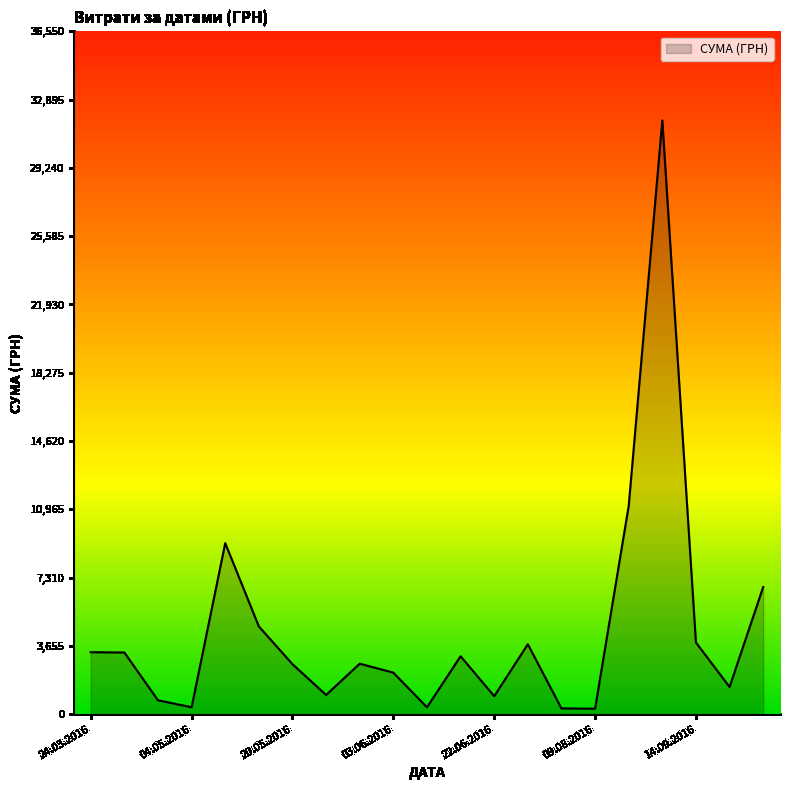

What is the difference between the maximum and minimum values?

31494.1